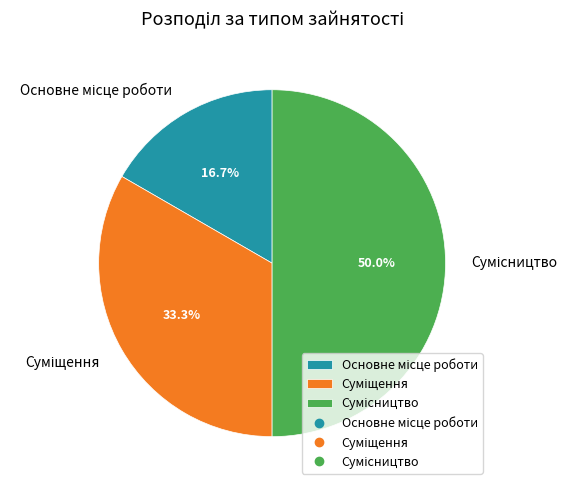

What portion of the pie excludes Сумісництво?

50.0%